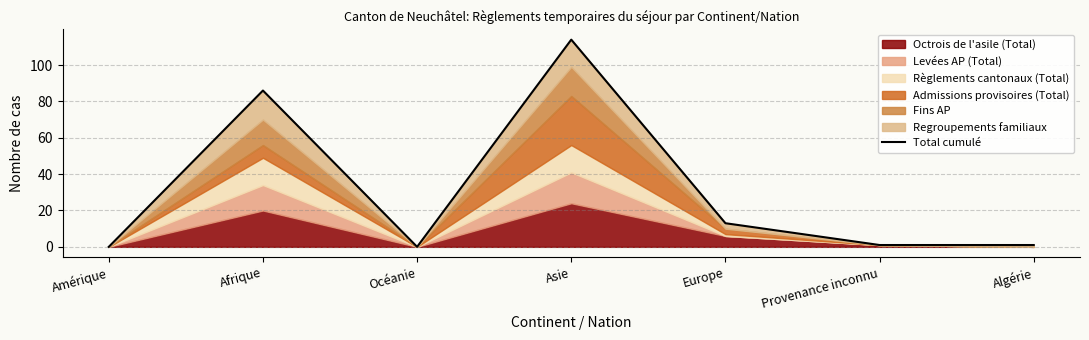

Reading left to right, transcribe all the data shown in this chart.

Amérique=0	Afrique=86	Océanie=0	Asie=114	Europe=13	Provenance inconnu=1	Algérie=1